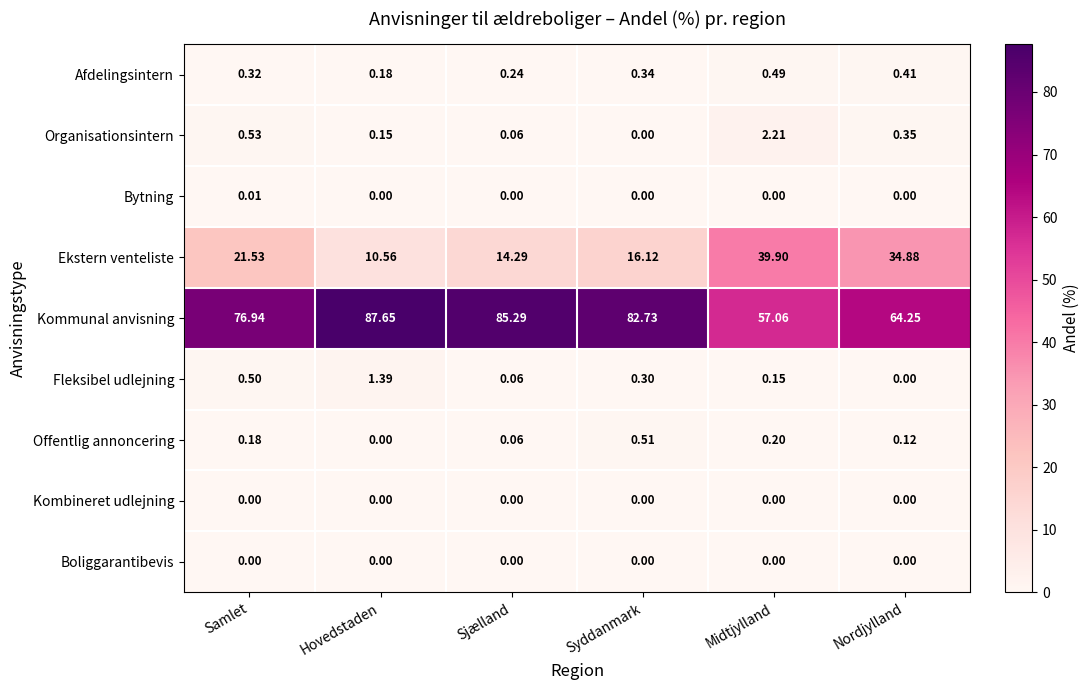

Which series has the widest spread of values?

Kommunal anvisning